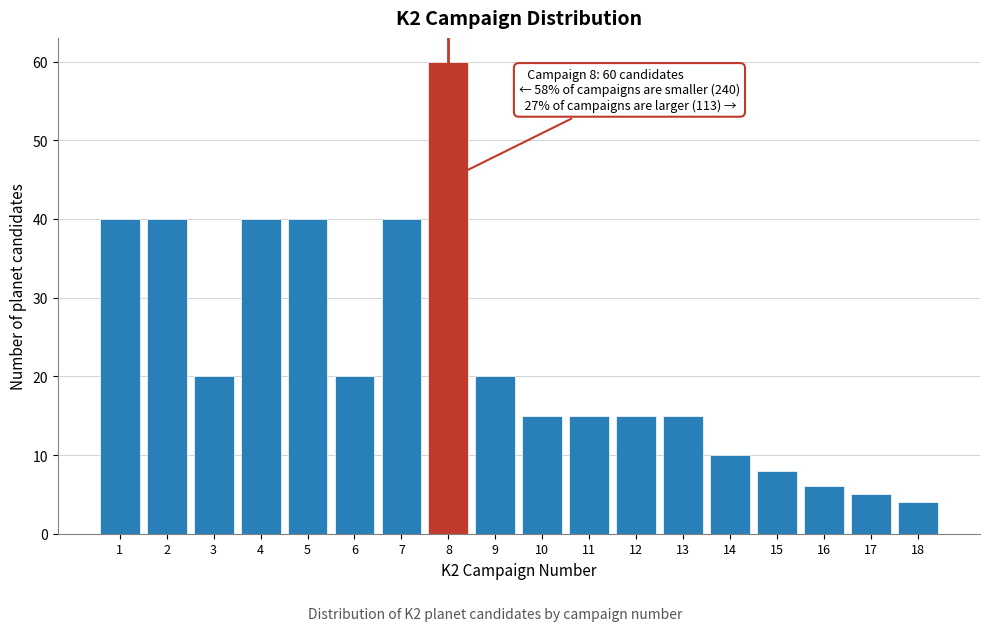

Which range on the x-axis has the tallest bar?

7.5 to 8.5